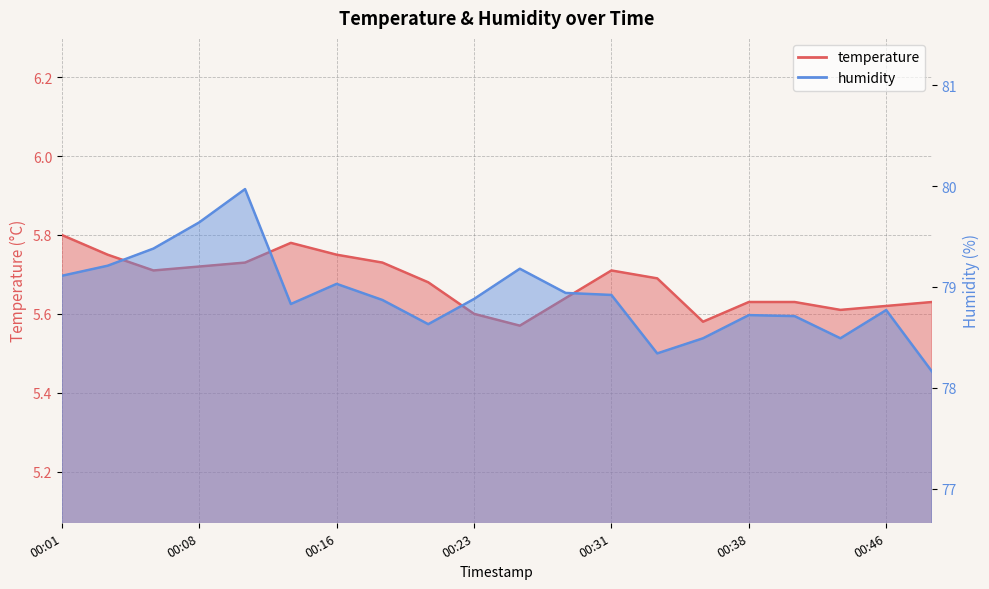

List the series in order of their overall mean, highest first.

humidity, temperature